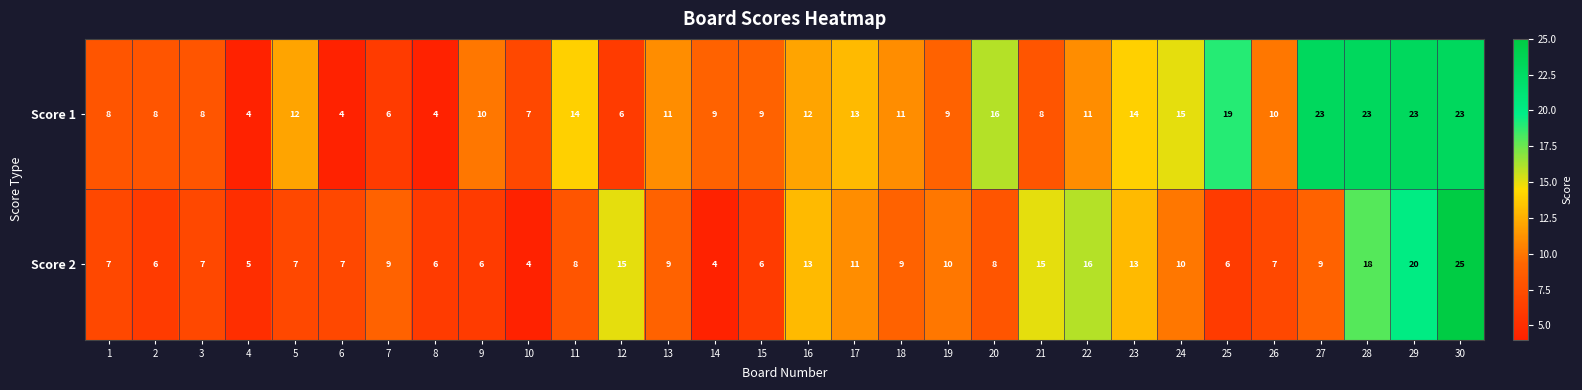

What is the approximate value of Score 1 at 25, to the nearest 5?

20